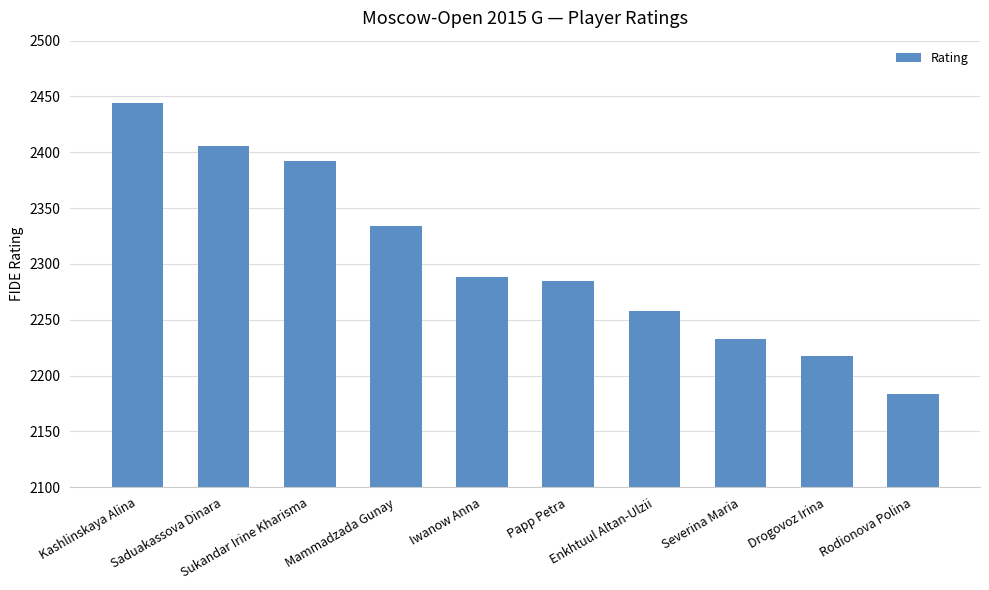

The chart shows a value of 2288 at Iwanow Anna. True or false?

True